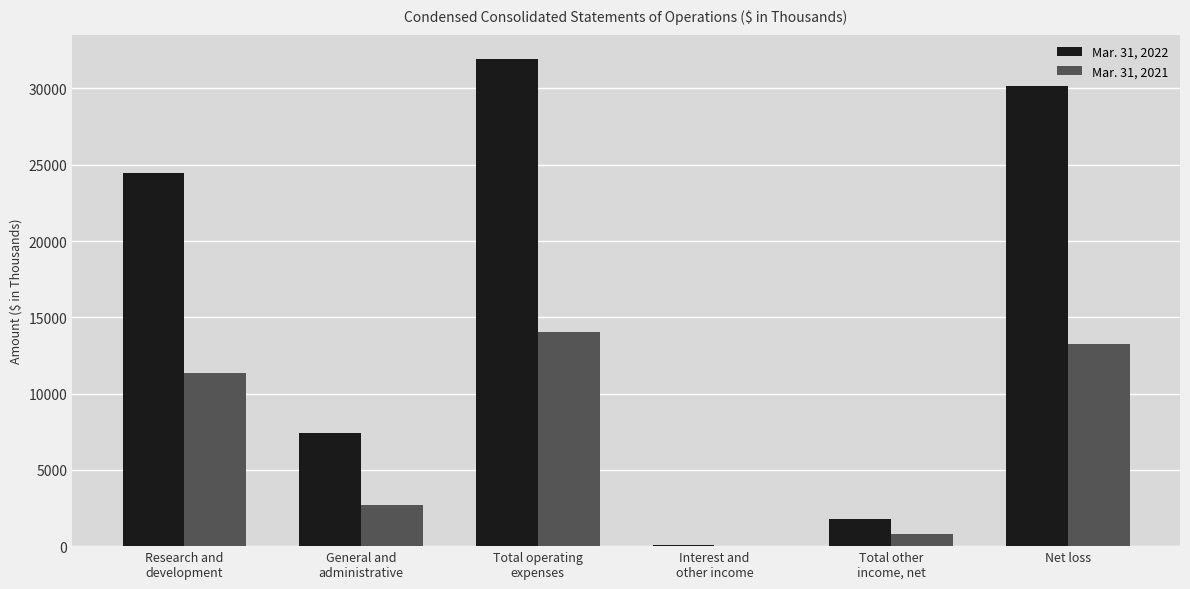

What is the maximum value shown in the chart?

31925